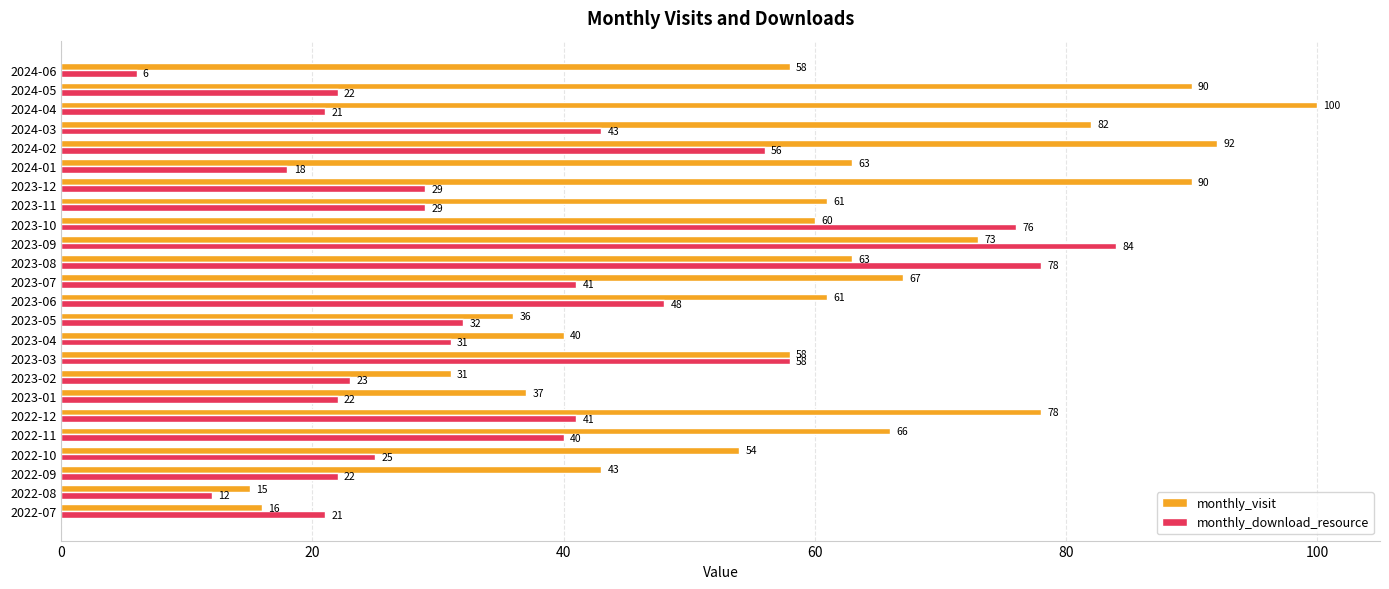

What is the highest value of the monthly_download_resource series?

84